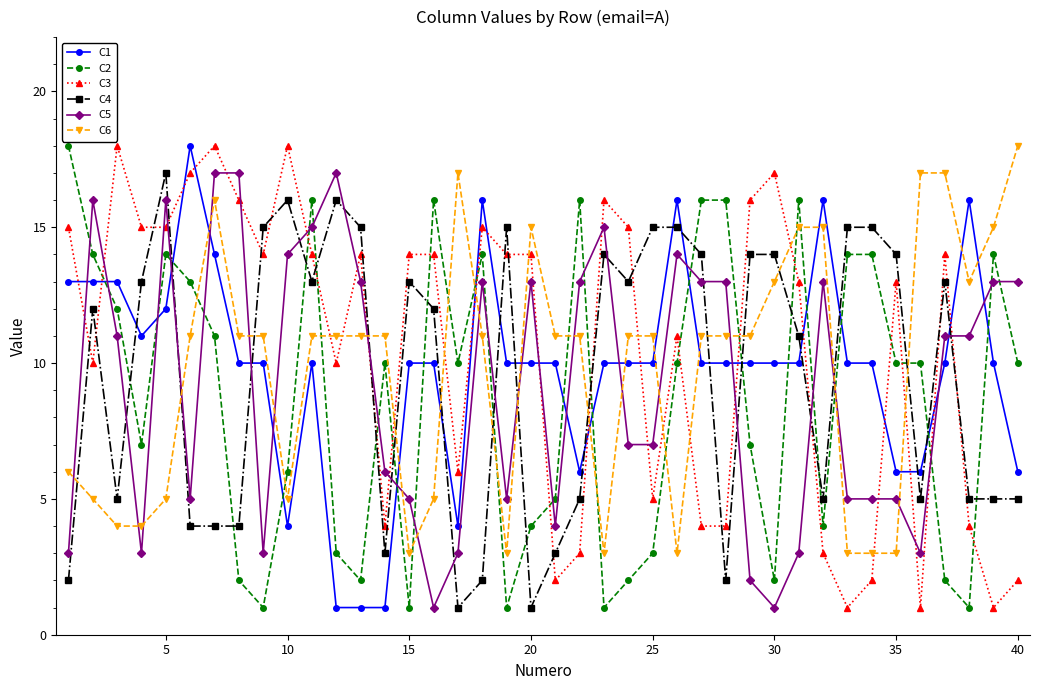

True or false: C2 has more than 0 interior local peaks.

True